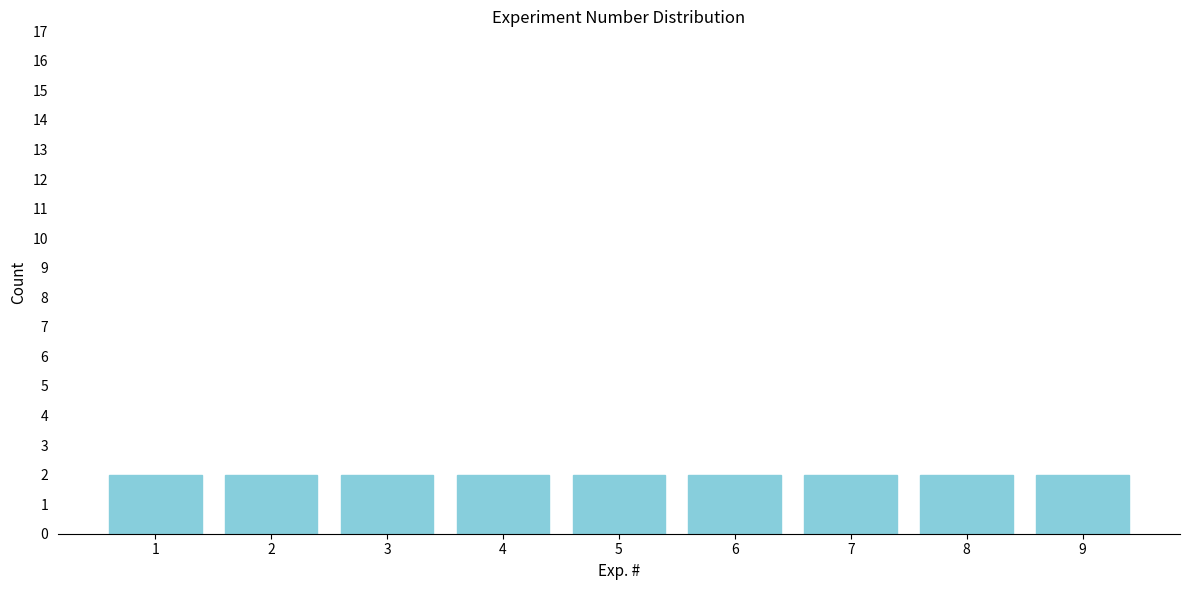

Reading left to right, list every bar in this chart as the range it spans on the x-axis followed by its height. The values are not printed on the chart, so give them approximately, as read against the axis.

0.5 to 1.5: 2
1.5 to 2.5: 2
2.5 to 3.5: 2
3.5 to 4.5: 2
4.5 to 5.5: 2
5.5 to 6.5: 2
6.5 to 7.5: 2
7.5 to 8.5: 2
8.5 to 9.5: 2